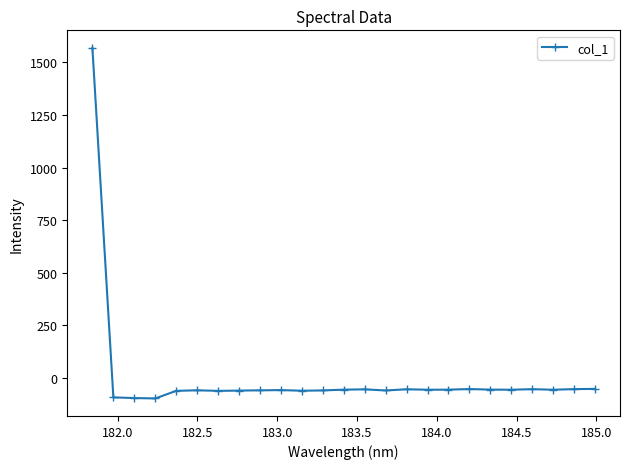

How many categories are shown in the chart?

25